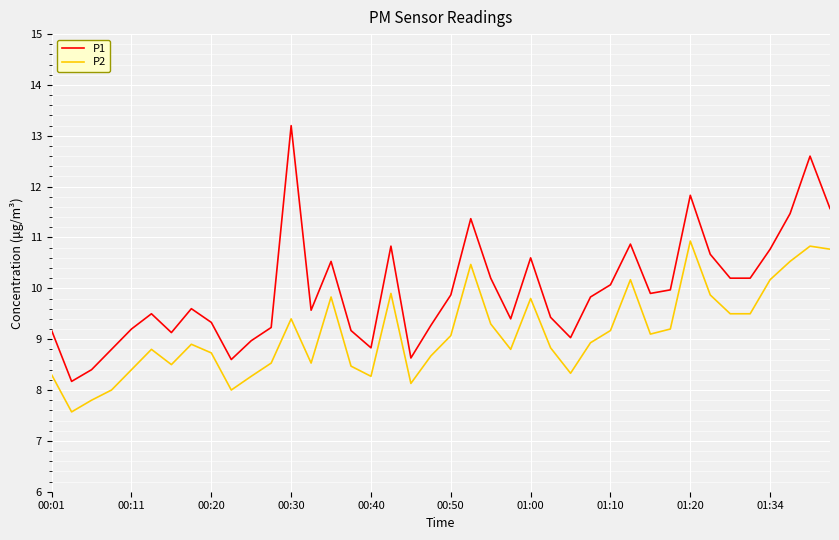

True or false: P1 and P2 cross at least once.

False